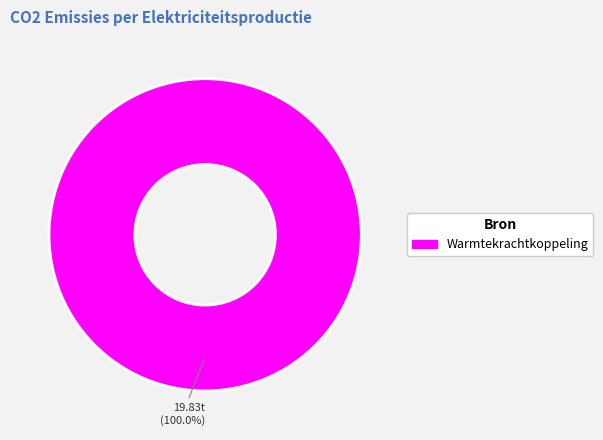

Count the number of slices in the pie.

1